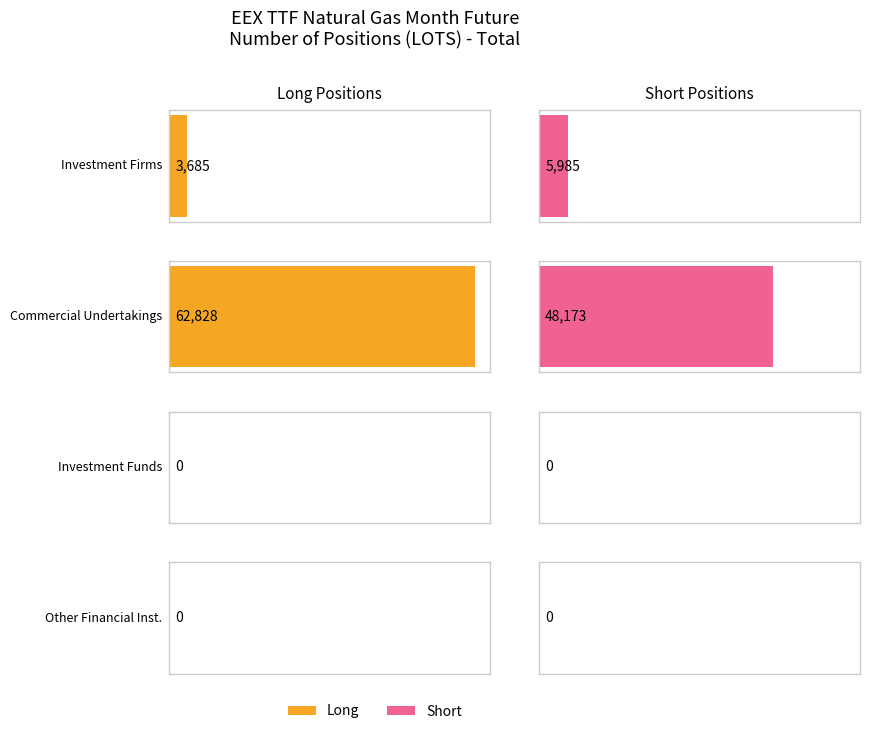

Is the value of Investment Firms Long at Total Short Positions greater than the value of Commercial Undertakings Long at Total Long Positions?

No